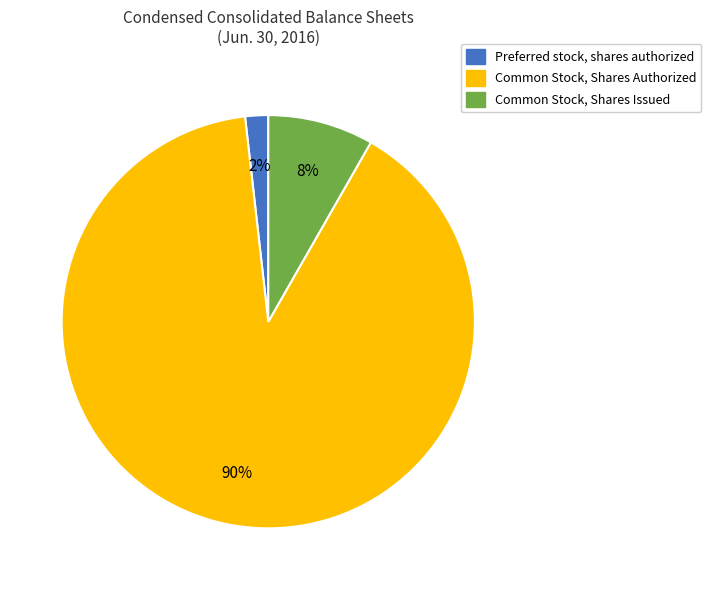

How many segments does this pie chart have?

3